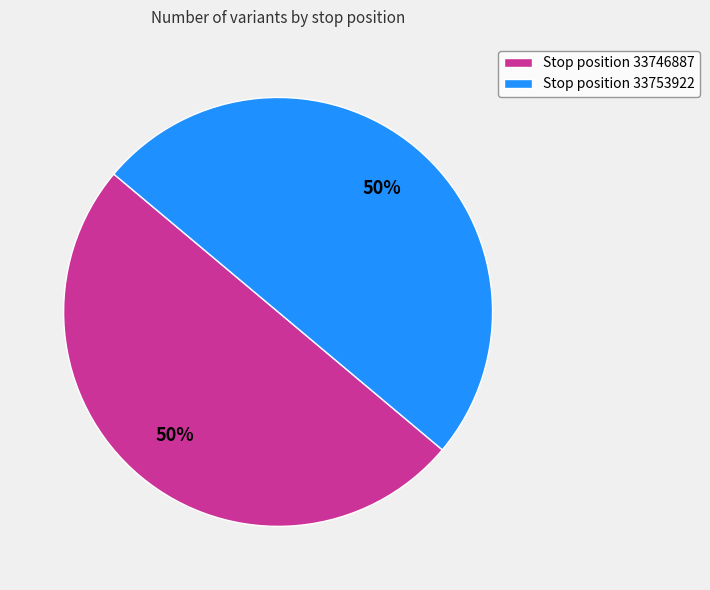

Approximately how many times larger is the value at Stop position 33753922 compared to Stop position 33746887?

1.0